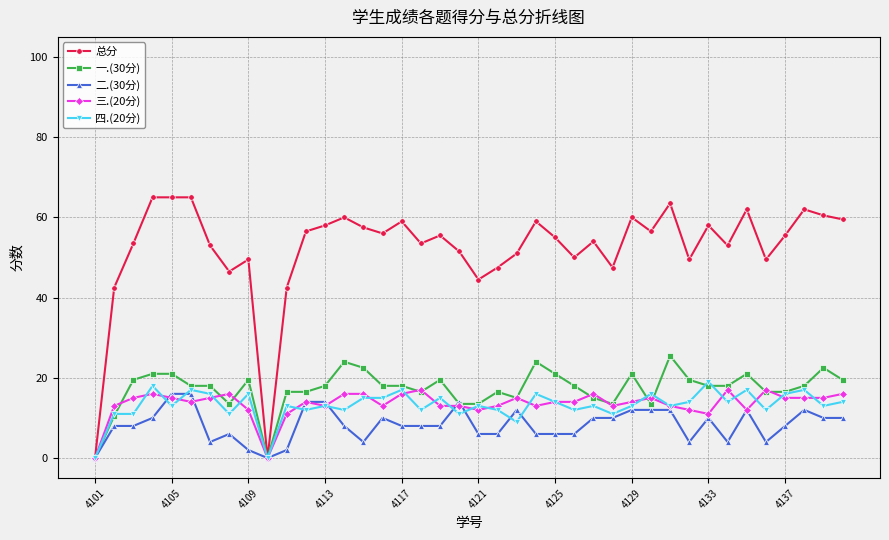

True or false: 二.(30分) and 四.(20分) intersect in this chart.

True